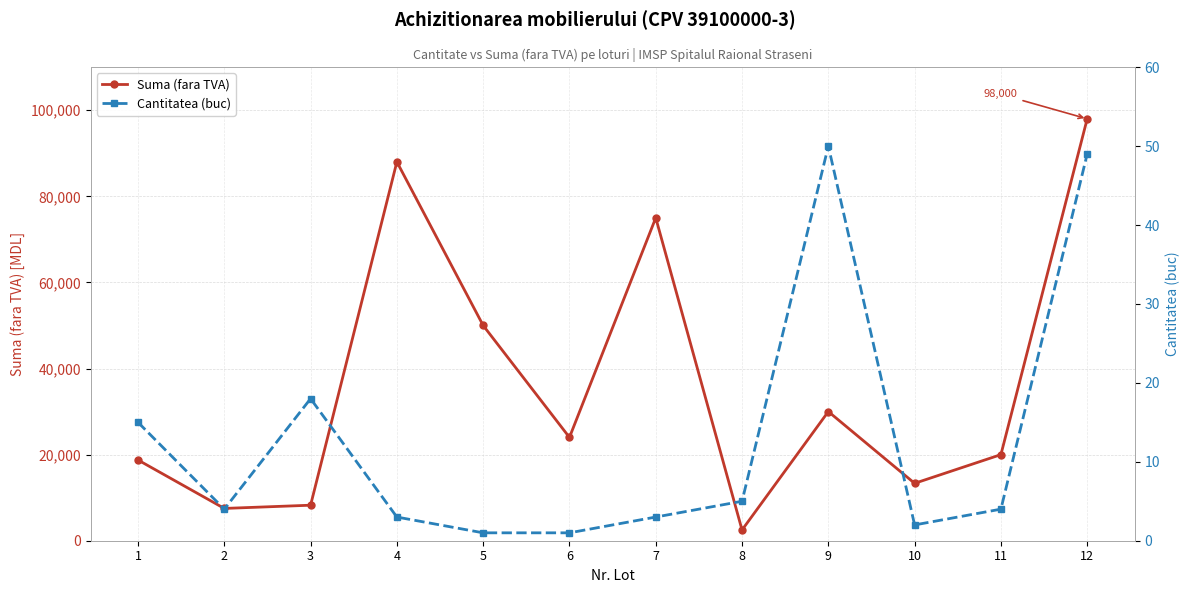

Which category has the highest value across all series?

12